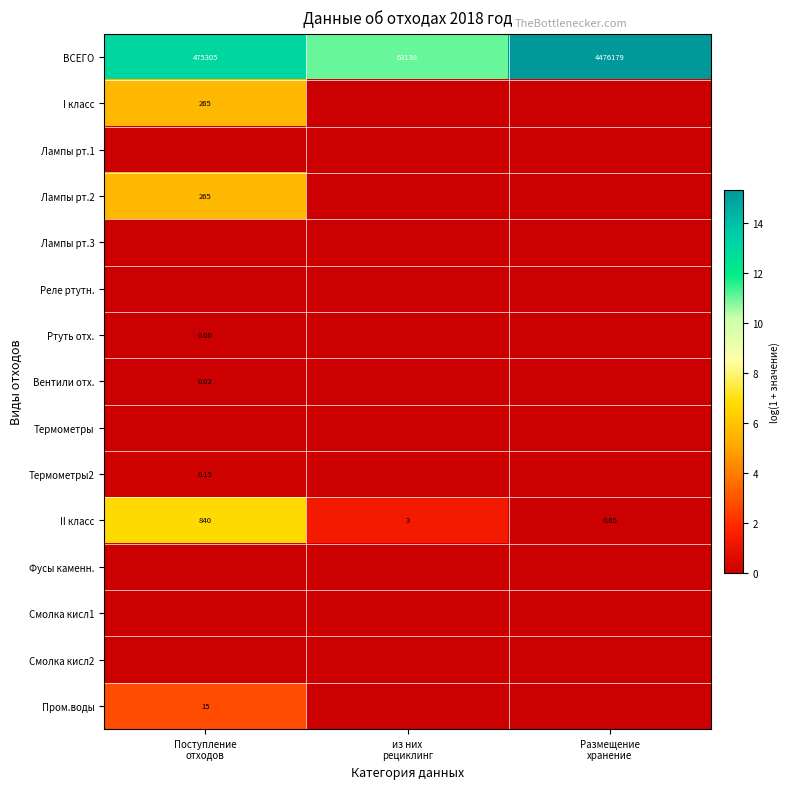

How many values in the ВСЕГО series are below 475305?

1